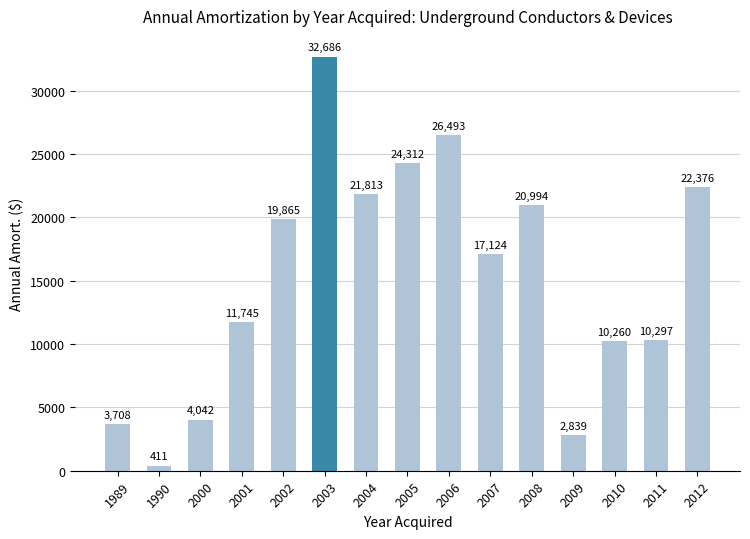

What is the approximate value at 1989?

3708.5